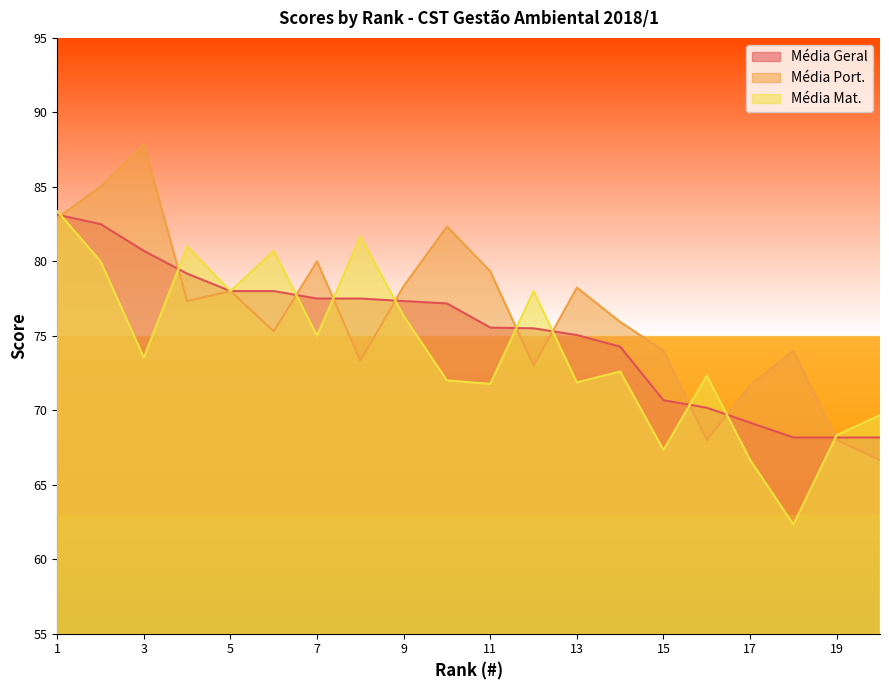

Between 6 and 13, which is larger?

6